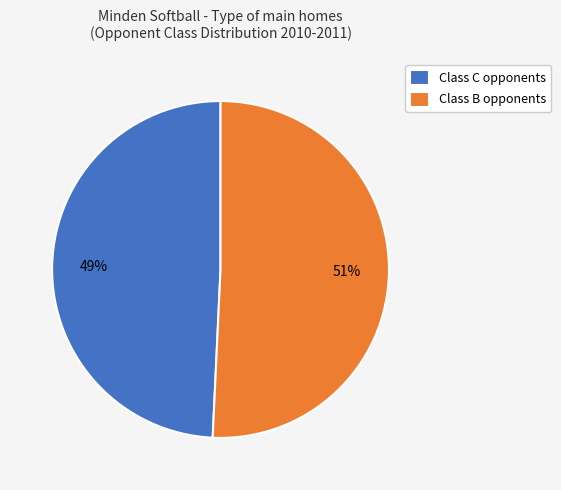

Approximately how many times larger is the value at Class C opponents compared to Class B opponents?

1.0